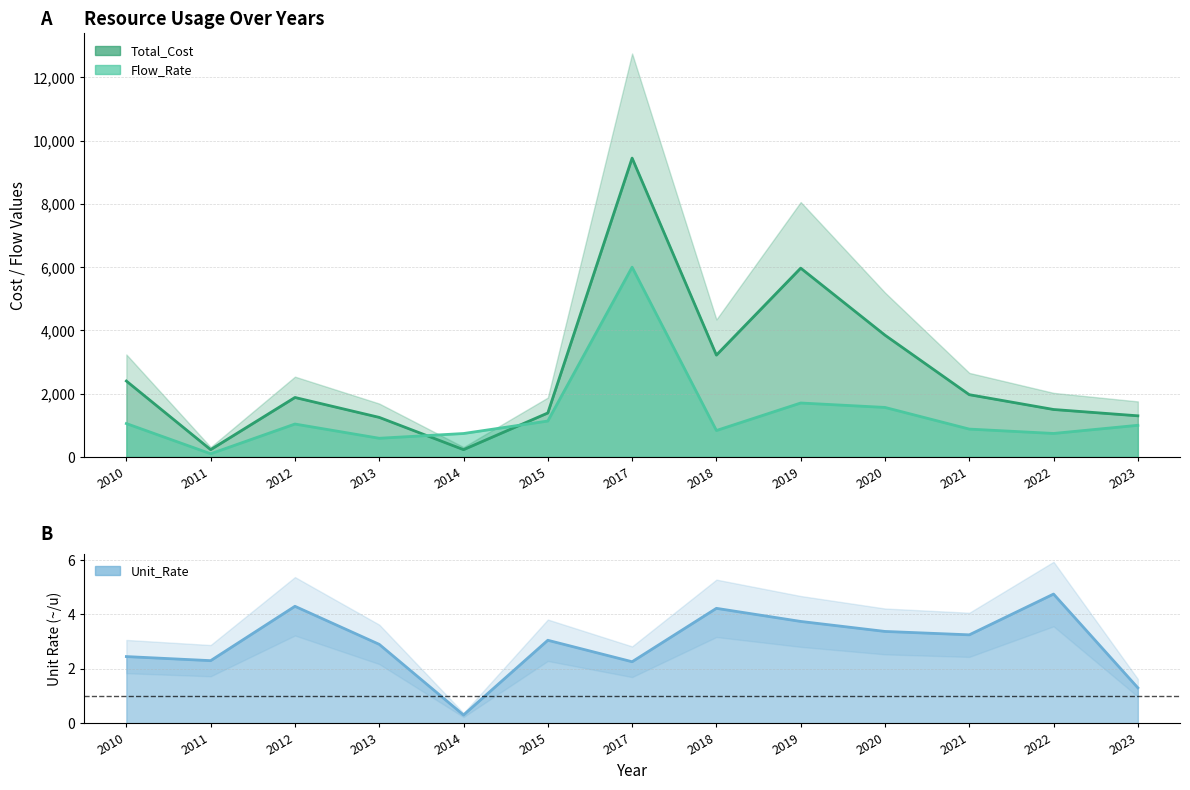

True or false: Unit_Rate has more than 2 points higher than both neighbors.

True